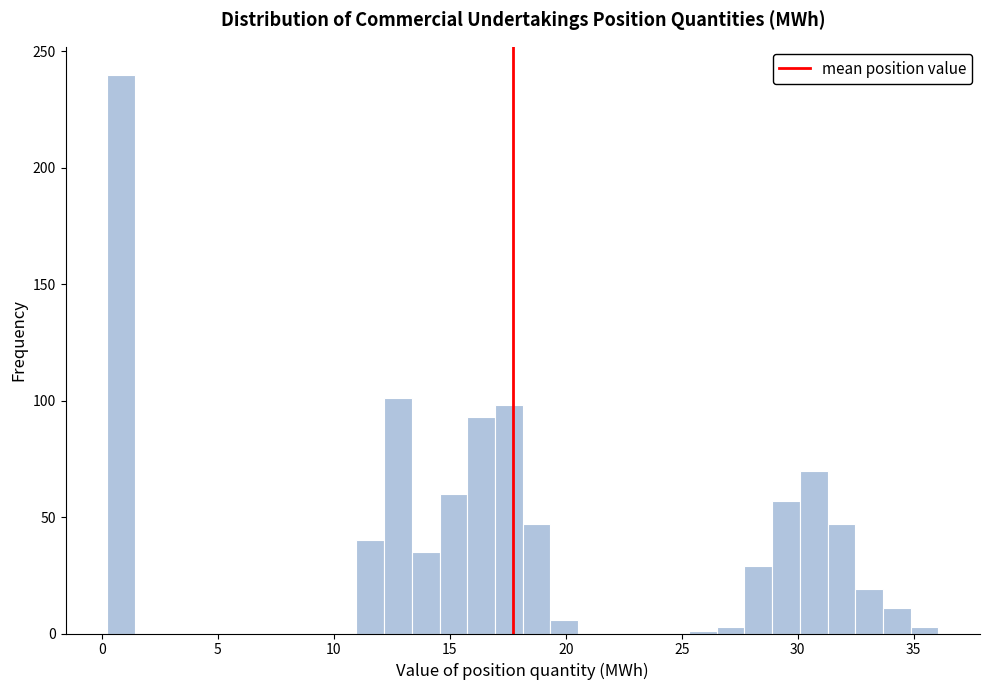

Read against the x-axis, roughly where is the centre of the tallest bar?

1.0